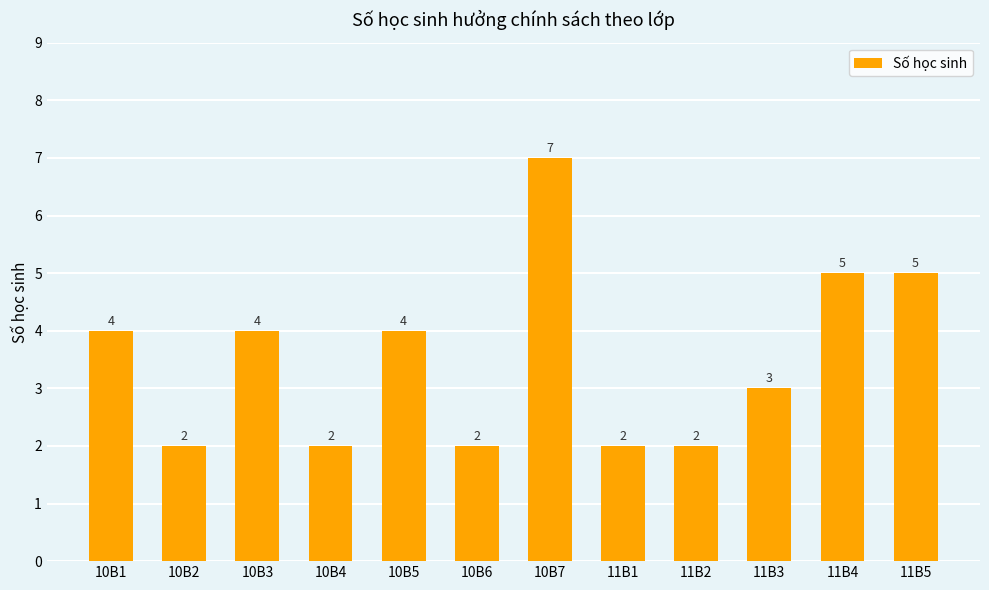

What is the smallest value displayed?

2